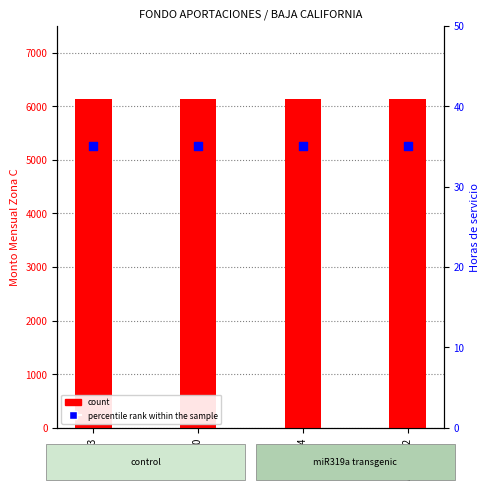

Is the value of count at T03810 greater than the value of percentile rank within the sample at A03804-2?

Yes